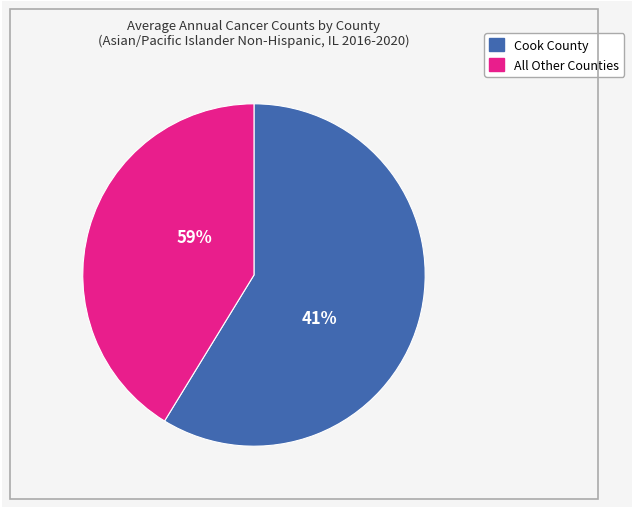

Is it true that McHenry County is 11% of the pie?

False